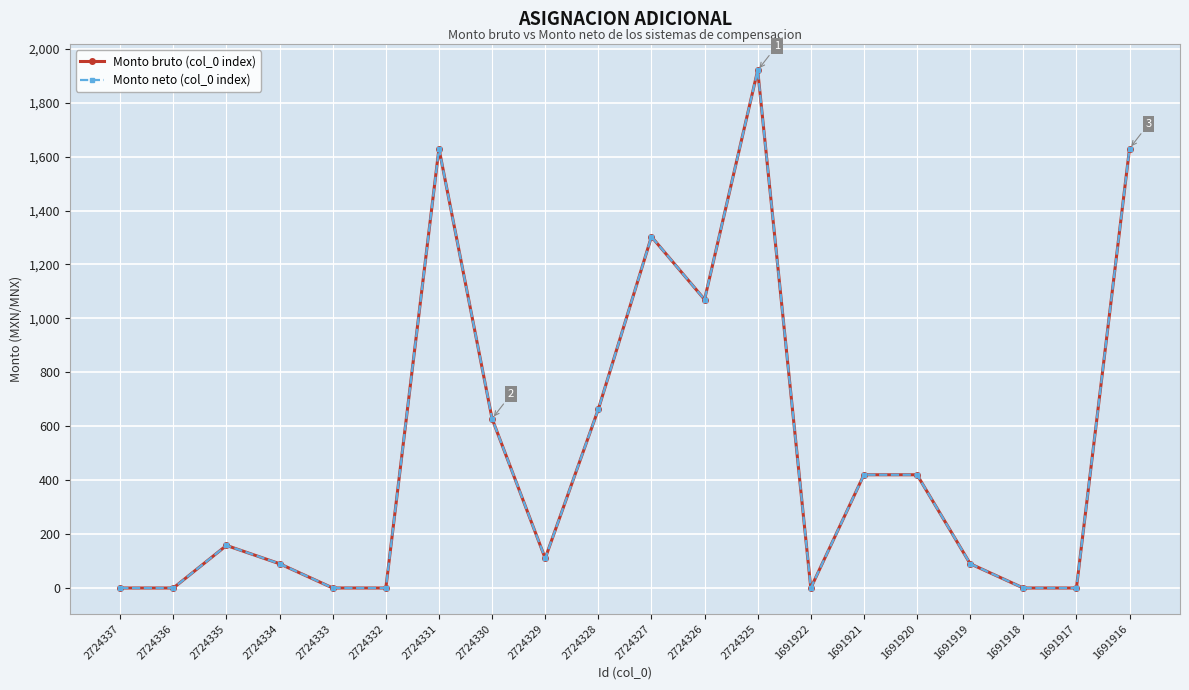

Which category has the highest value in the Monto bruto (col_0 index) series?

2724325